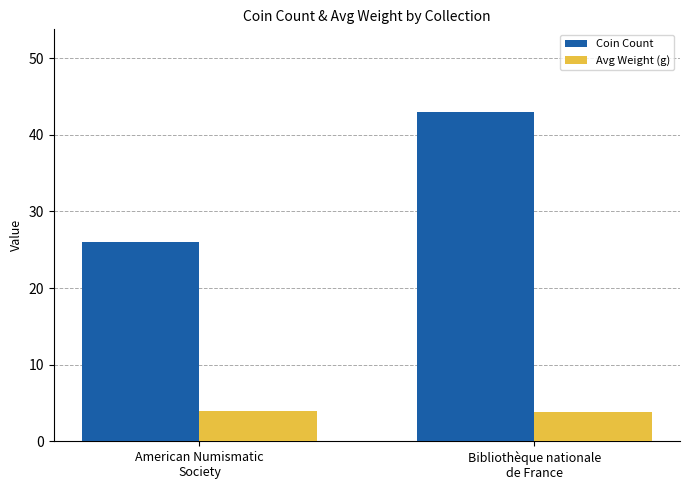

What is the minimum value shown in the chart?

3.8